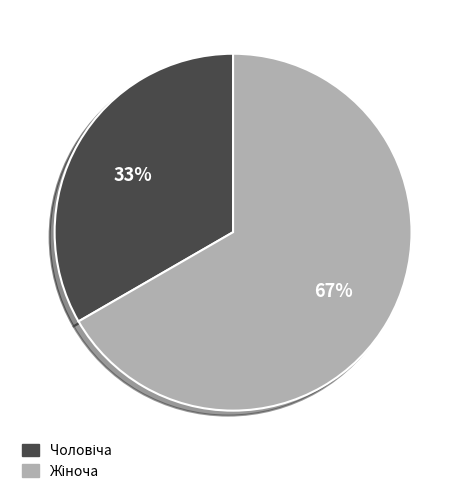

To the nearest percent, what is the average slice percentage?

50%